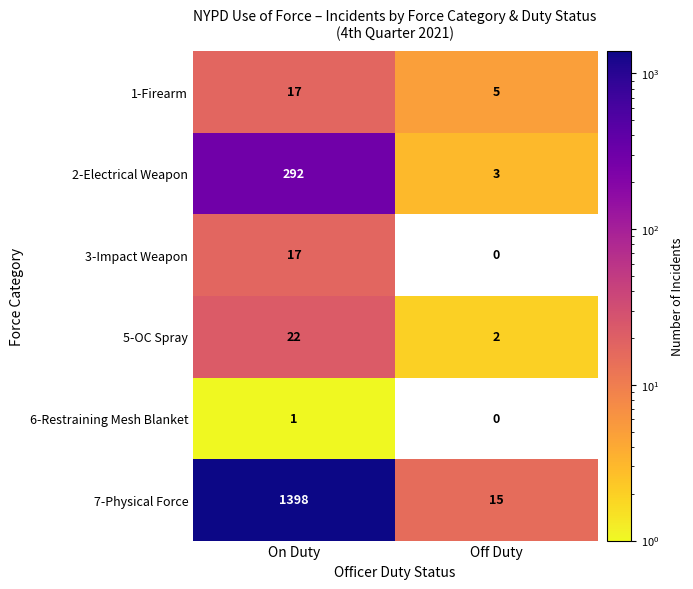

What is the sum of the 5-OC Spray values at On Duty and Off Duty?

24